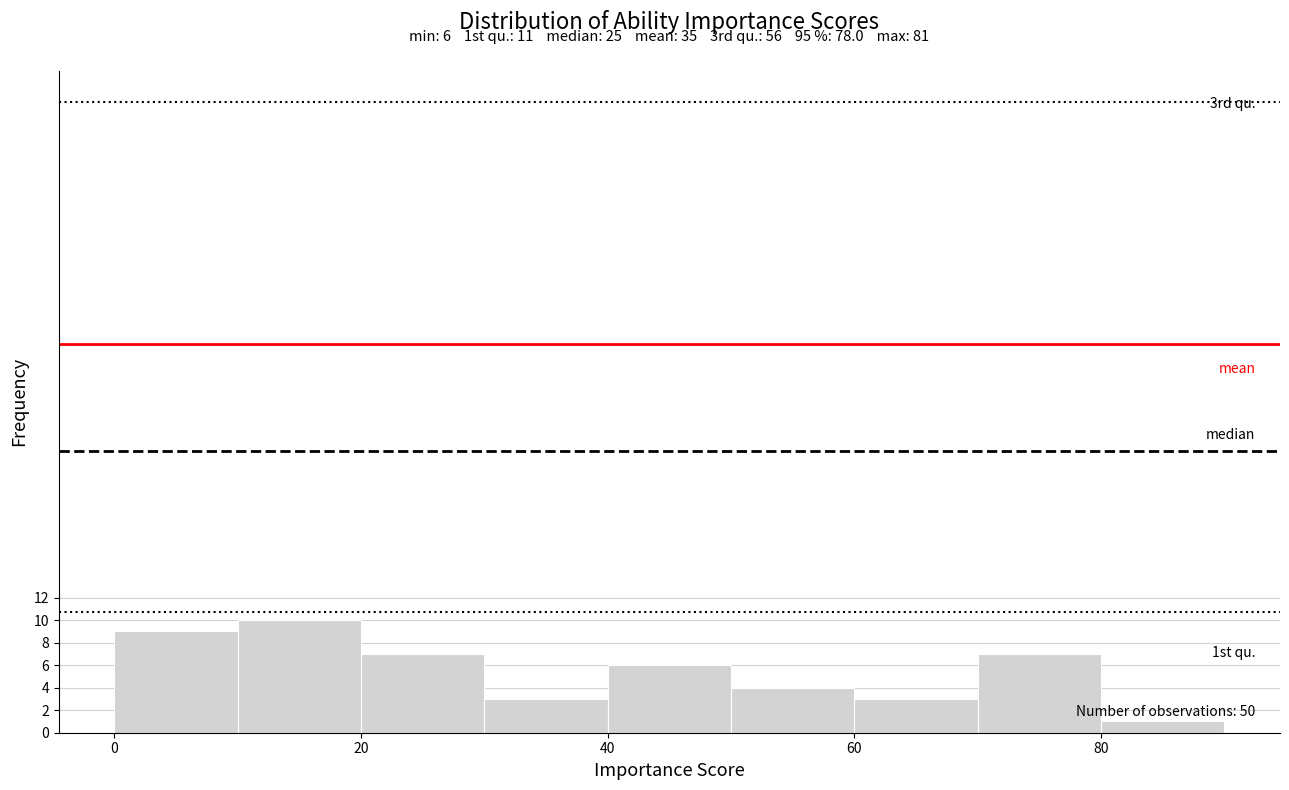

Which range on the x-axis has the tallest bar?

10 to 20